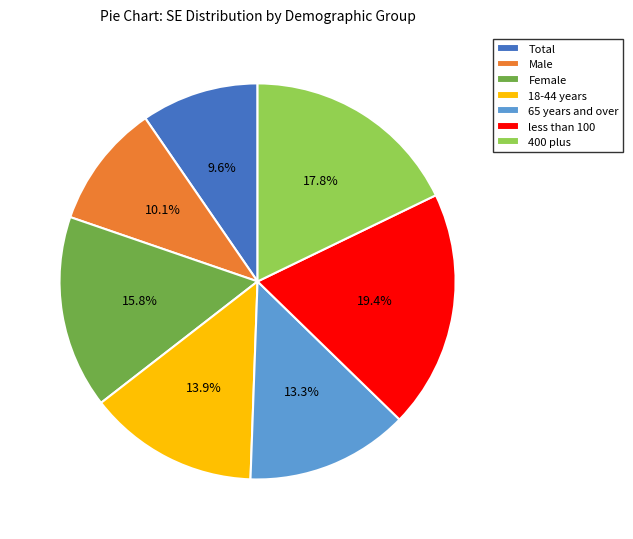

What is the ratio of the value at Female to the value at 18-44 years?

1.1